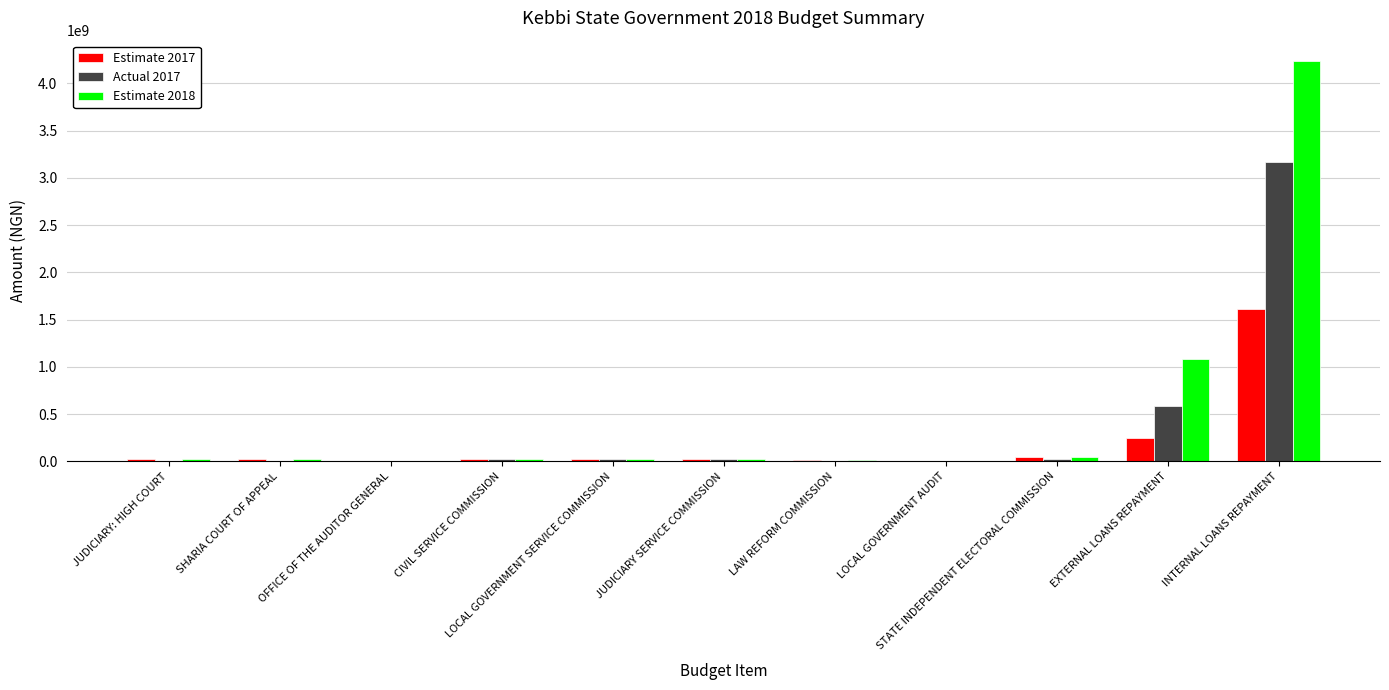

How many groups of bars are there?

11